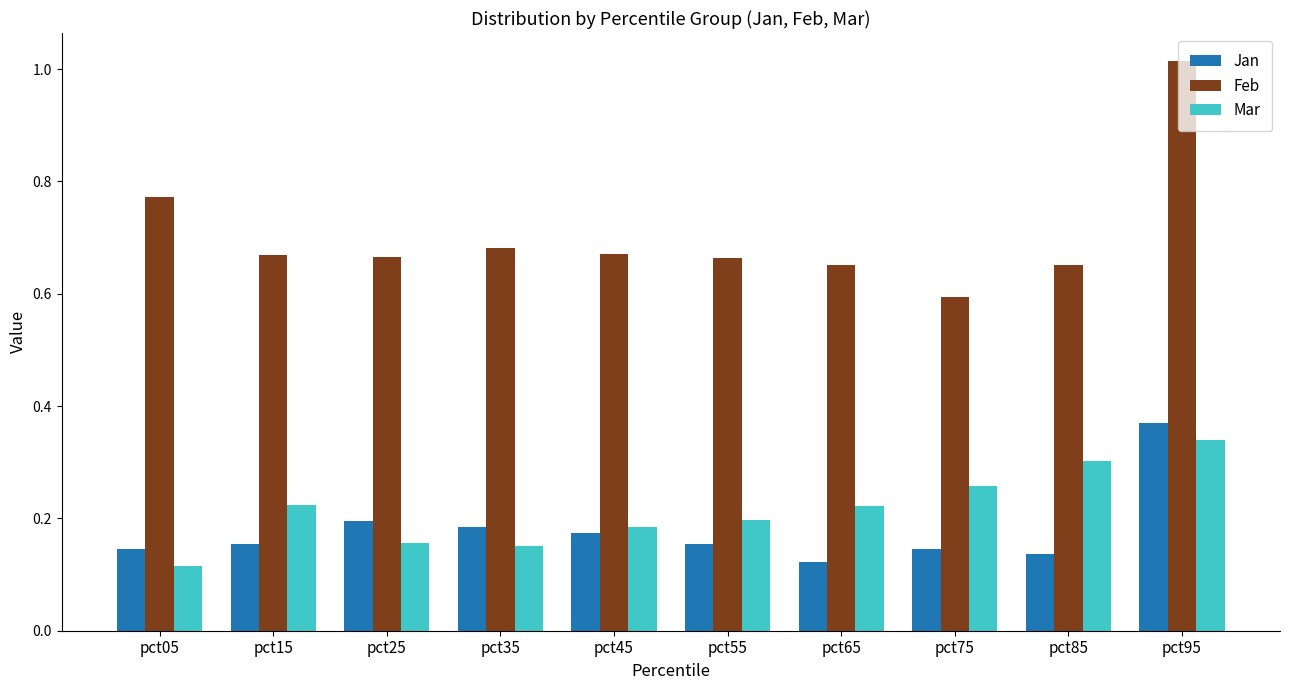

What is the sum of all Mar values?

2.1